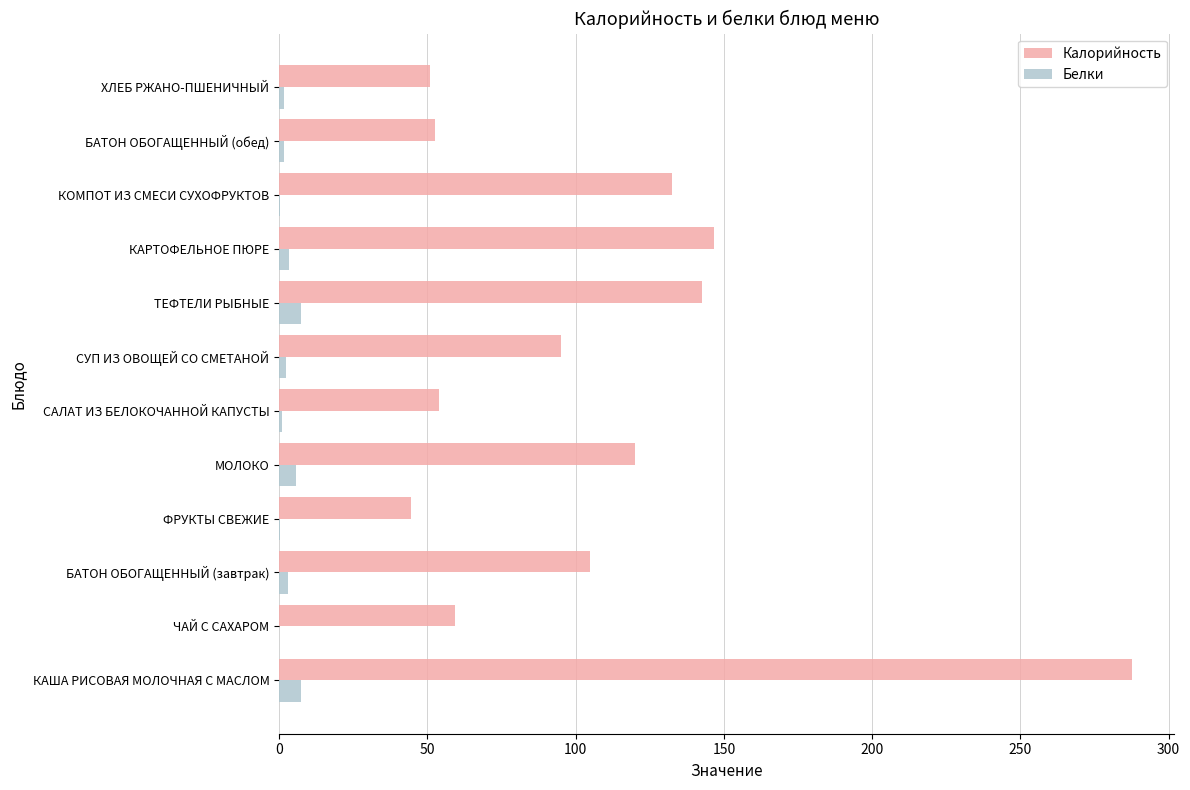

Which series has the largest total across all categories?

Калорийность